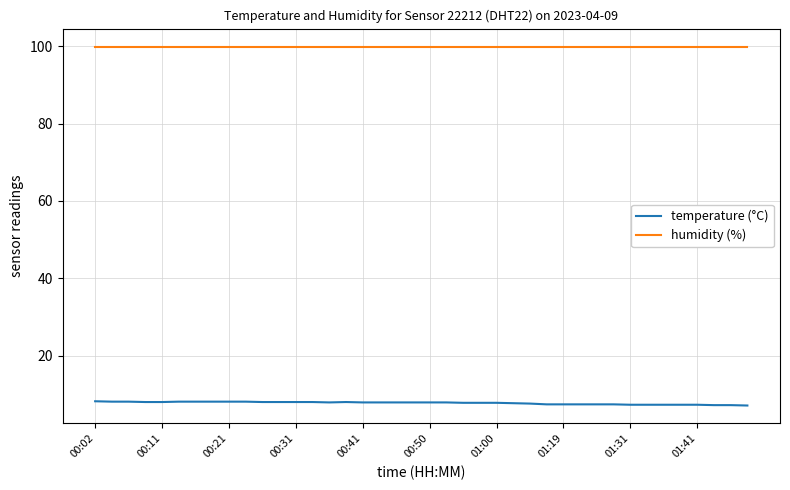

Which series has the largest total across all categories?

humidity (%)